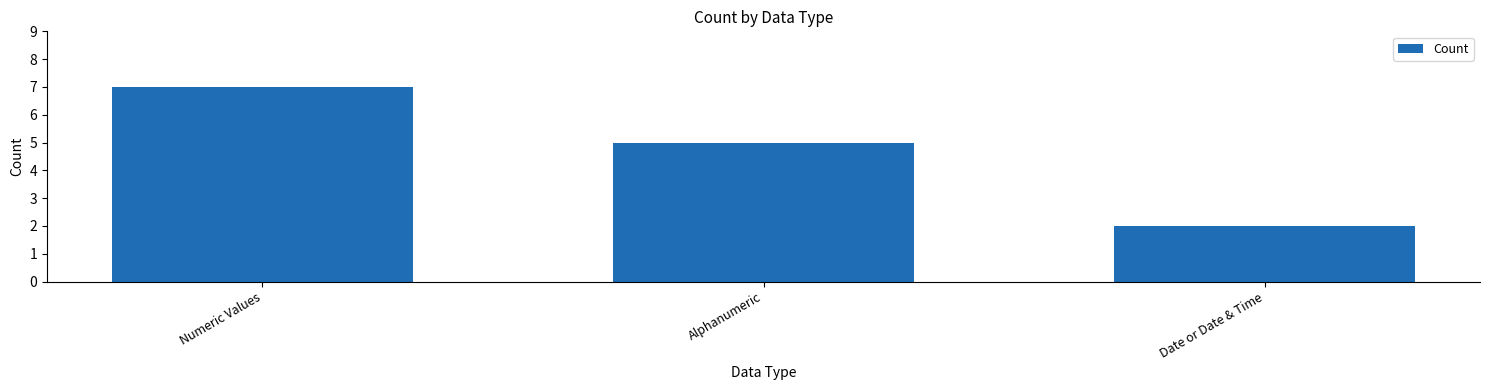

What is the average value?

5